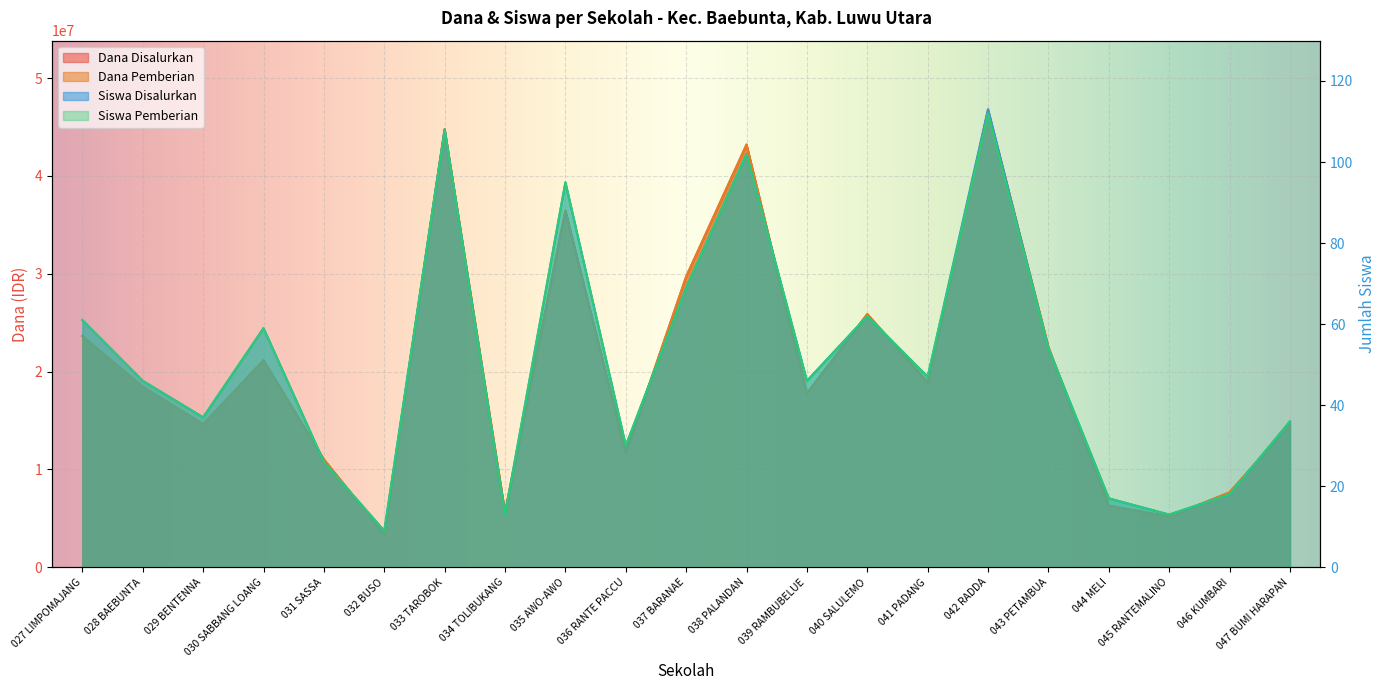

How many data points in Dana Pemberian are above 18450000?

10